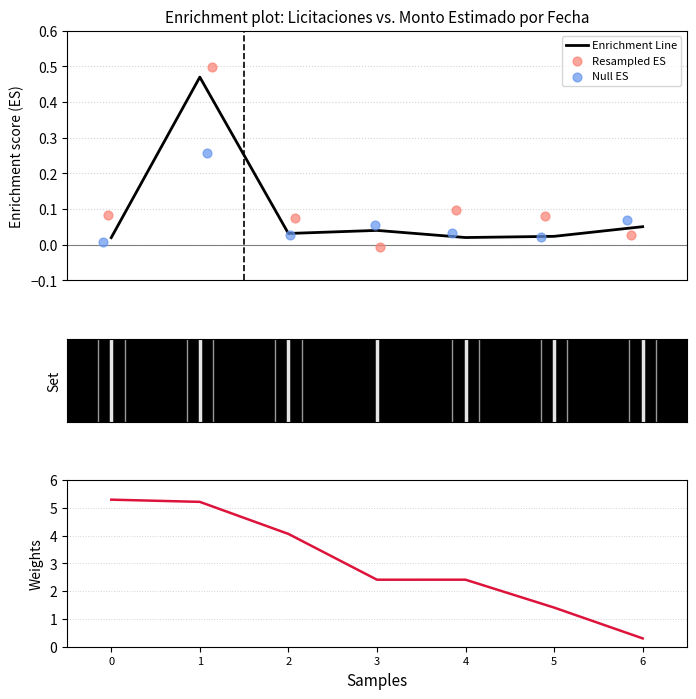

Which series has the largest Y range (max minus min)?

Weights